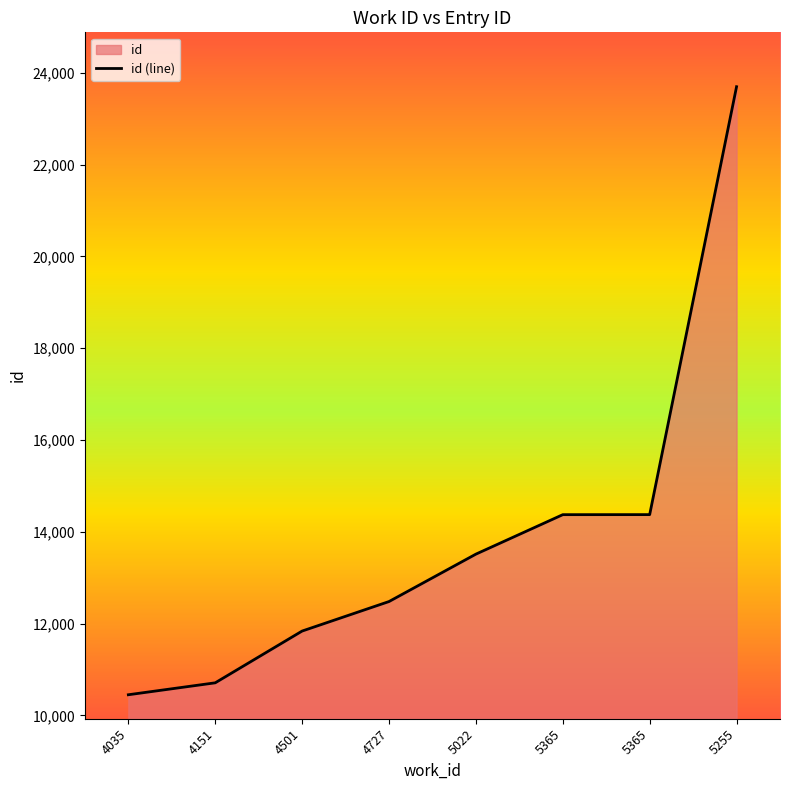

Reading right to left, transcribe all the data shown in this chart.

23699	14375	14374	13514	12481	11838	10710	10450